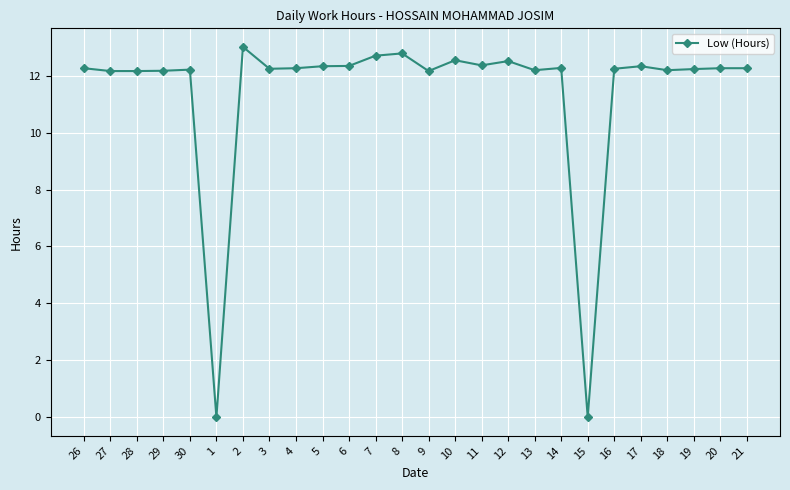

What is the value of the 15th point from the left?

12.5